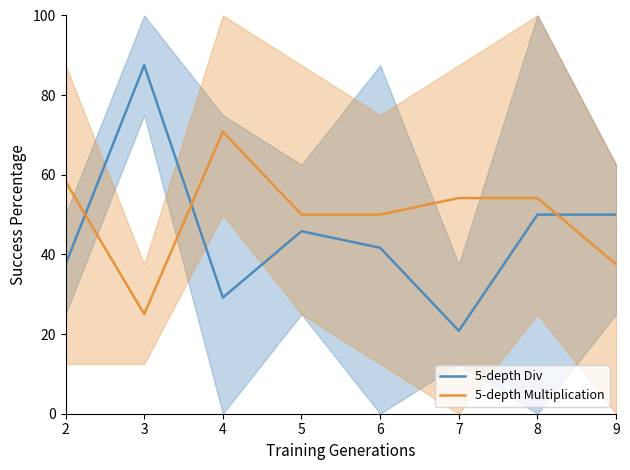

At which label is 5-depth Div closest to 54?

8